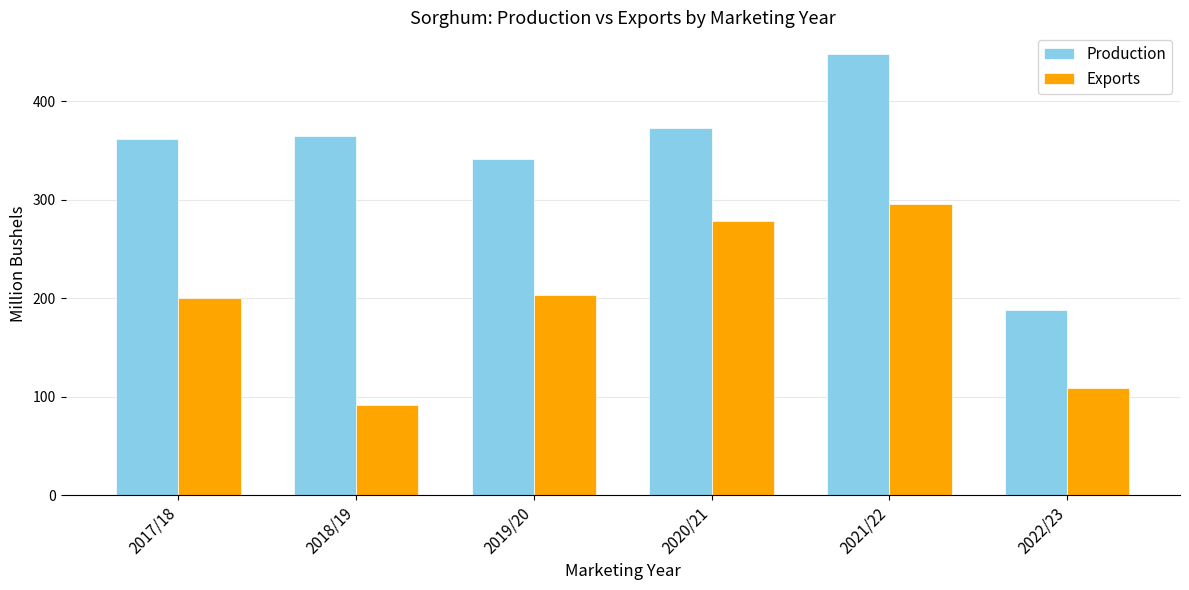

Reading left to right, list all the values displayed in this chart.

Production: 2017/18=361.9	2018/19=365.0	2019/20=341.5	2020/21=373.0	2021/22=447.8	2022/23=187.8
Exports: 2017/18=200.4	2018/19=91.6	2019/20=203.2	2020/21=278.9	2021/22=295.8	2022/23=109.1